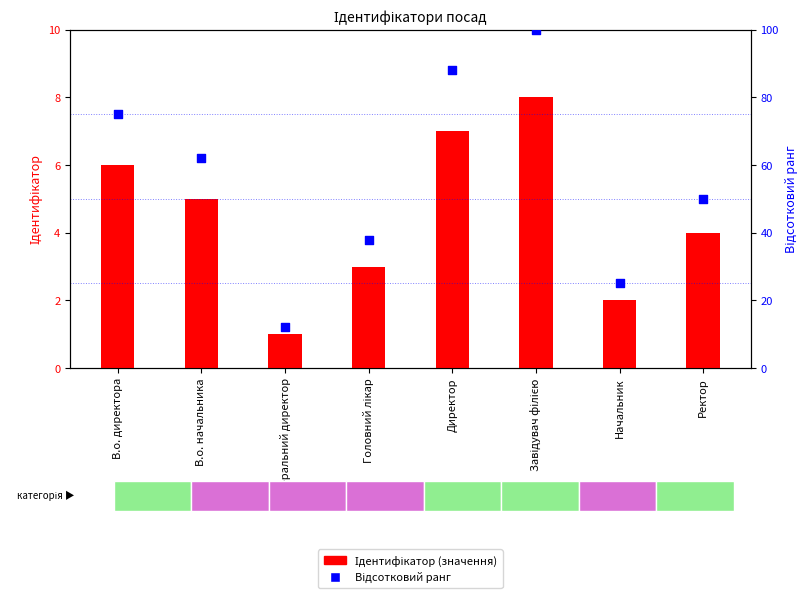

Which series contains the highest Y value?

Відсотковий ранг